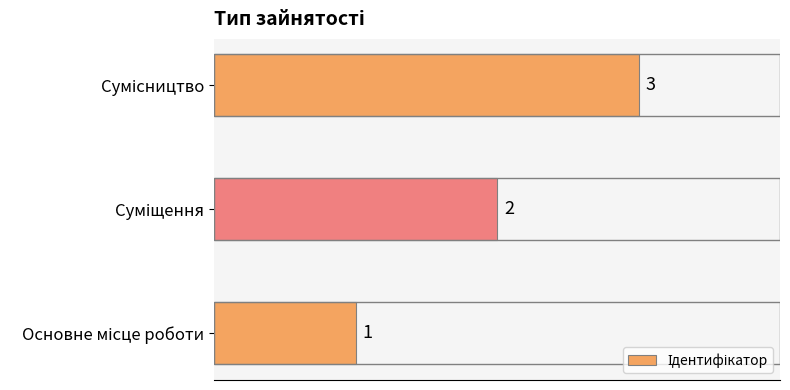

What is the difference between the maximum and minimum values?

2